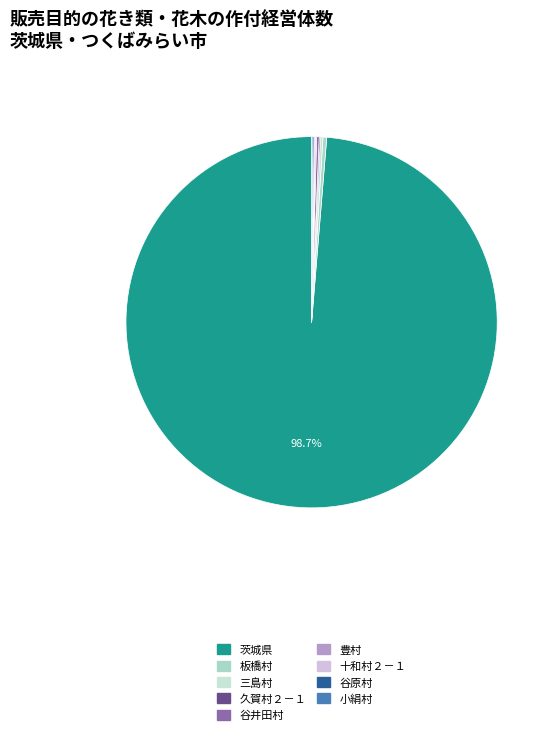

What is the ratio of the value at 十和村２－１ to the value at 久賀村２－１?

1.0